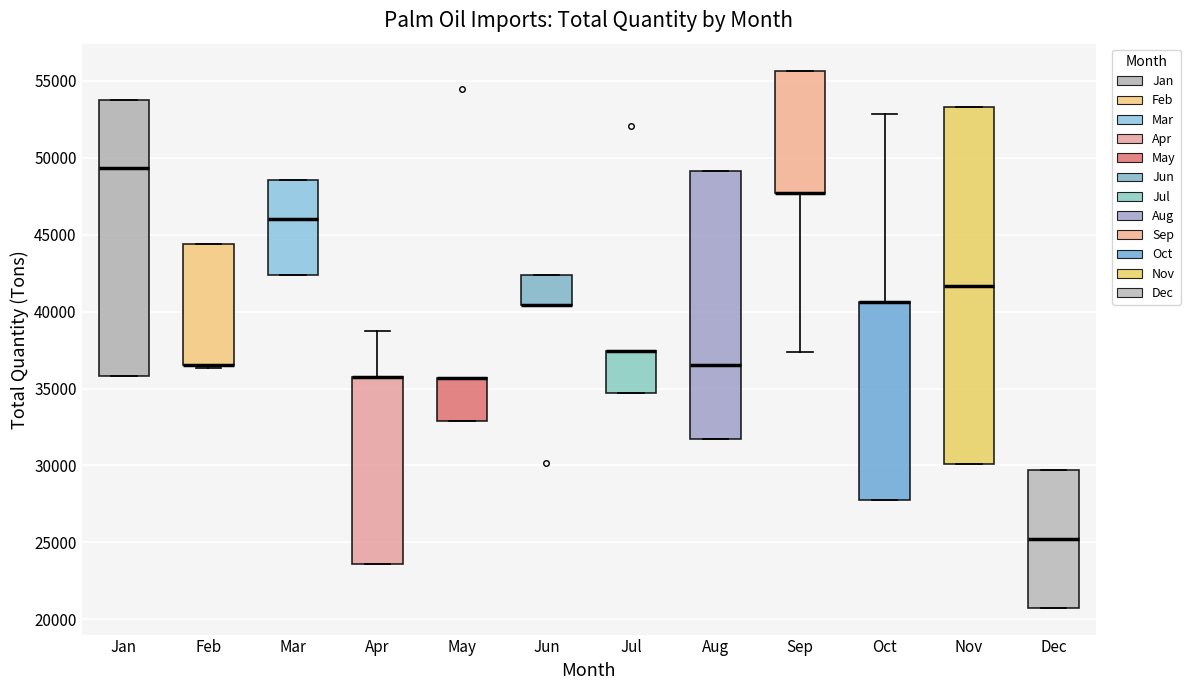

Where is the lower edge of the box for Dec on the y-axis? The values are not printed on the chart, so give them approximately, as read against the axis.

21000